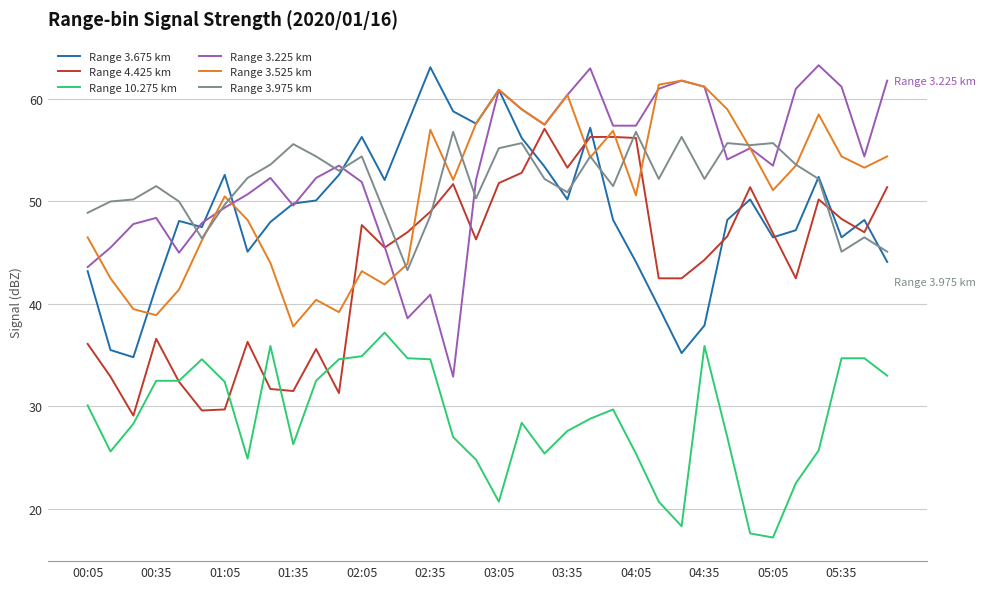

What is the lowest value of the Range 3.225 km series?

32.9